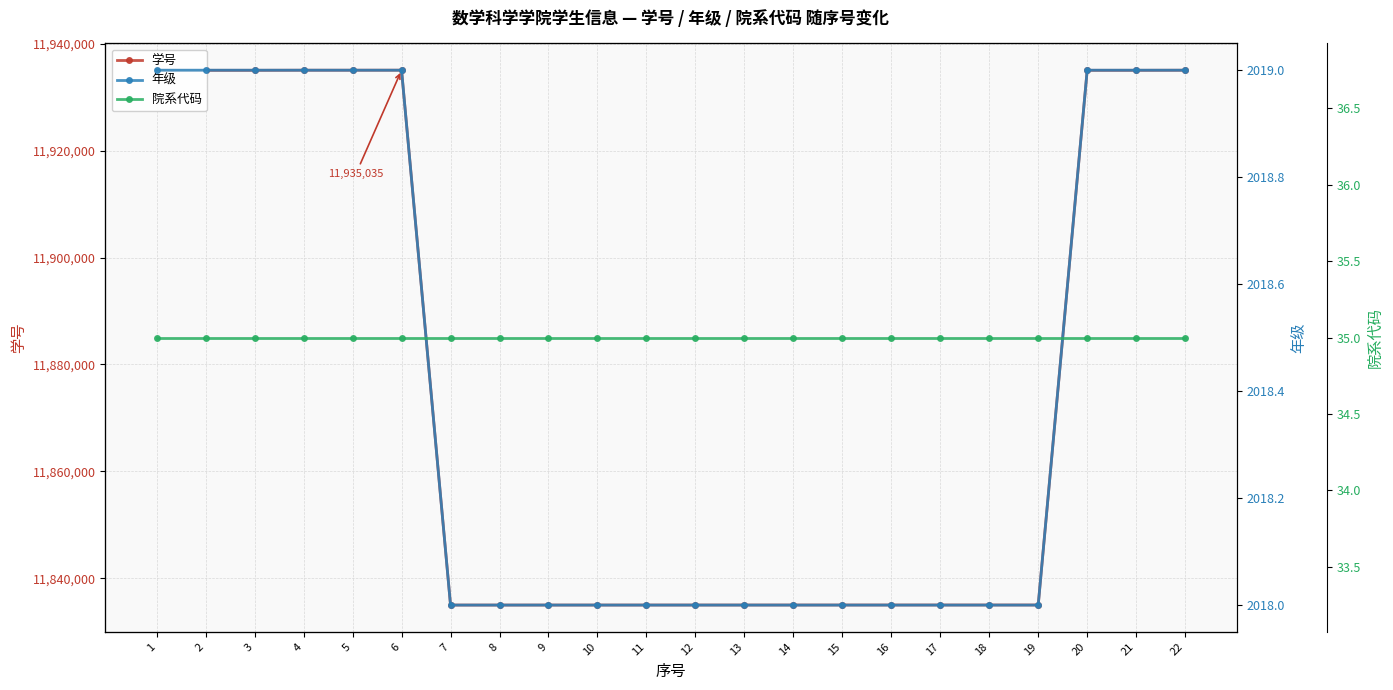

Reading left to right, what are all the values shown in this chart?

学号: 1=11935006	2=11935009	3=11935012	4=11935029	5=11935030	6=11935035	7=11835009	8=11835010	9=11835011	10=11835012	11=11835013	12=11835014	13=11835015	14=11835016	15=11835017	16=11835018	17=11835019	18=11835020	19=11835022	20=11935011	21=11935013	22=11935027
年级: 1=2019	2=2019	3=2019	4=2019	5=2019	6=2019	7=2018	8=2018	9=2018	10=2018	11=2018	12=2018	13=2018	14=2018	15=2018	16=2018	17=2018	18=2018	19=2018	20=2019	21=2019	22=2019
院系代码: 1=35	2=35	3=35	4=35	5=35	6=35	7=35	8=35	9=35	10=35	11=35	12=35	13=35	14=35	15=35	16=35	17=35	18=35	19=35	20=35	21=35	22=35